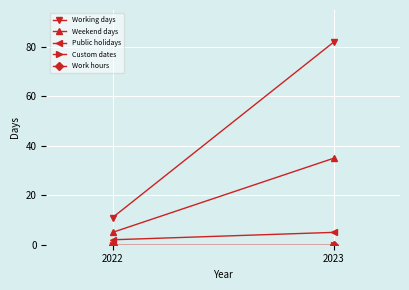

What is the spread (max minus min) of values at 2023?

82